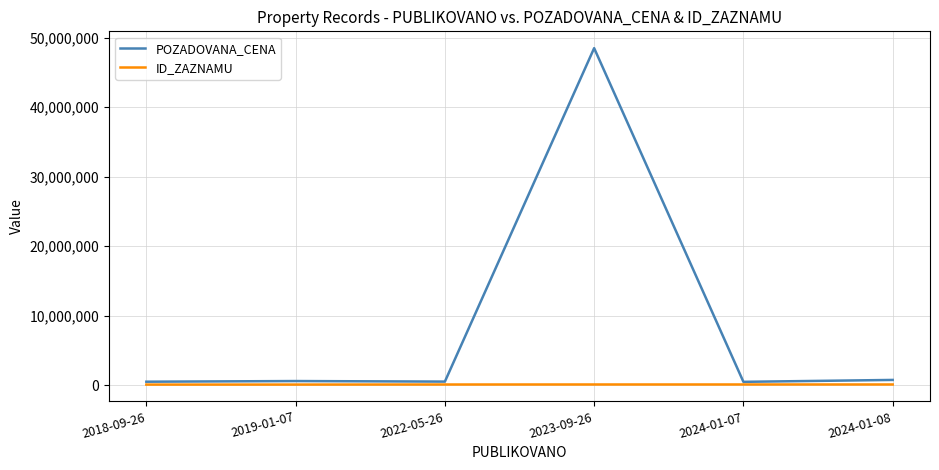

Rank the series by their average value, from lowest to highest.

ID_ZAZNAMU, POZADOVANA_CENA